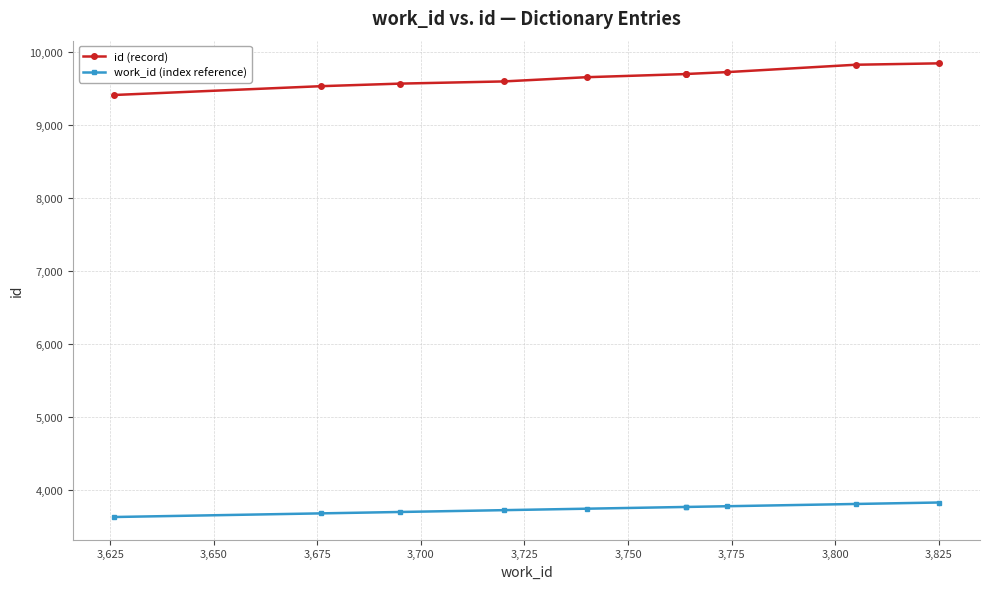

True or false: work_id (index reference) and id (record) intersect in this chart.

False